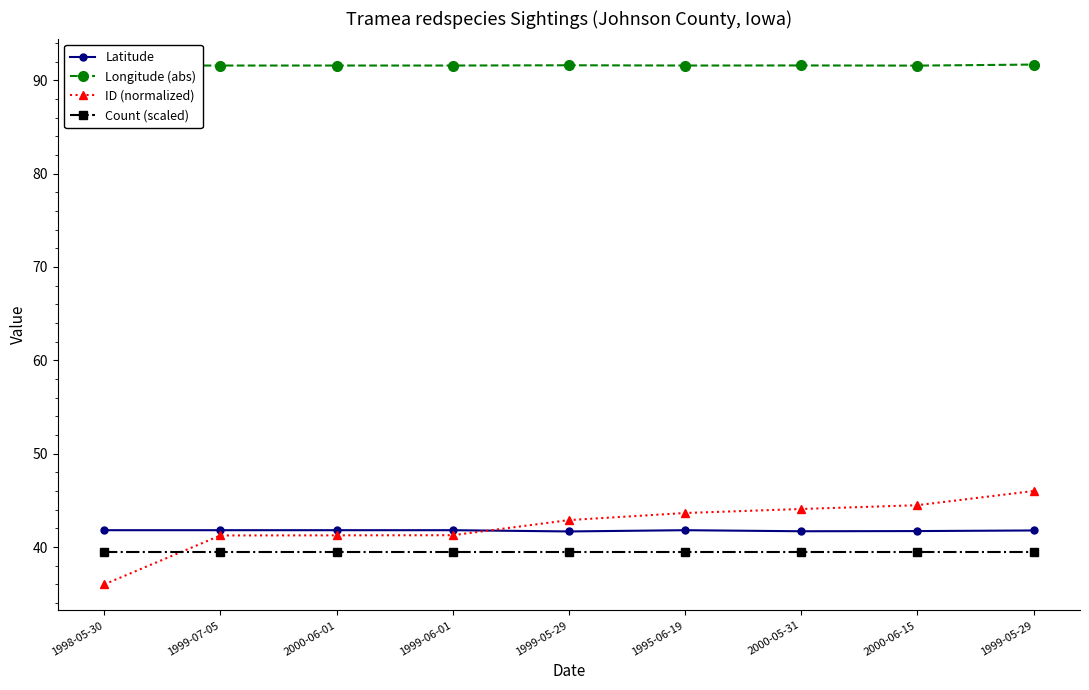

Is this an area chart (filled region under the line)?

No